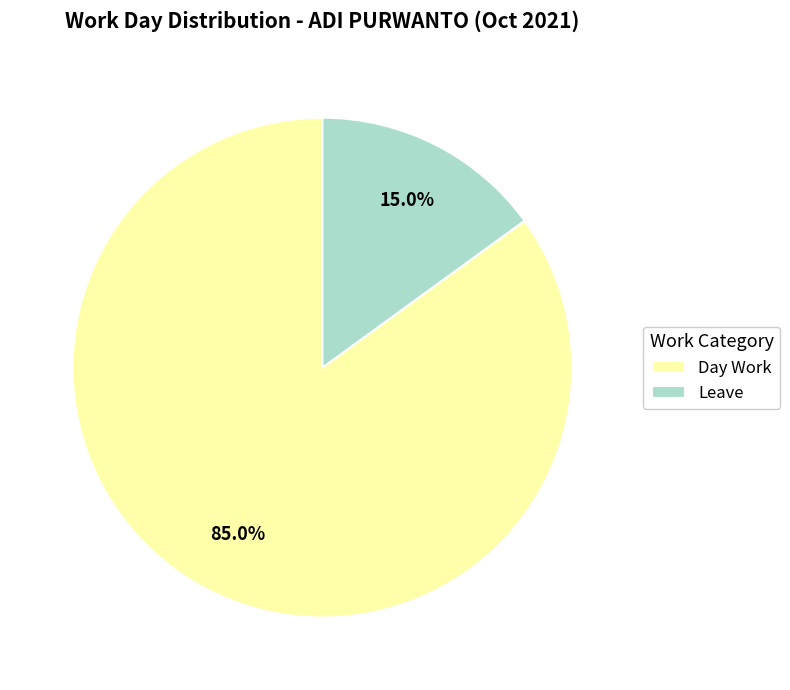

The Day Work slice represents 72% of the pie. True or false?

False